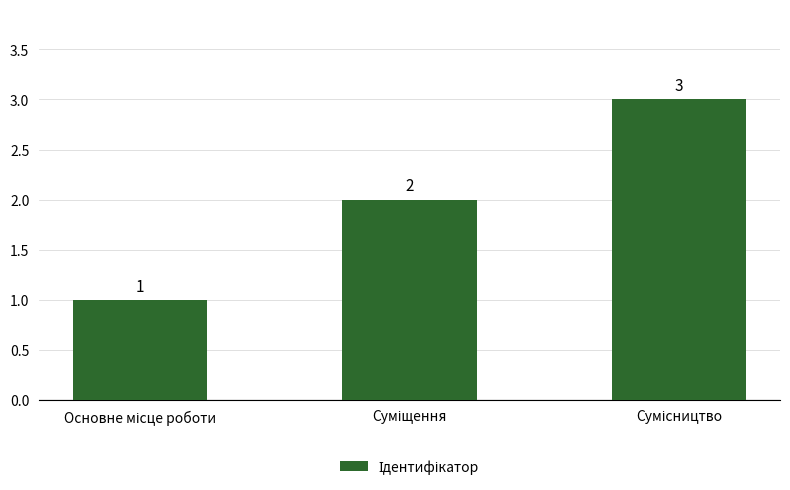

Reading right to left, transcribe all the data shown in this chart.

3	2	1